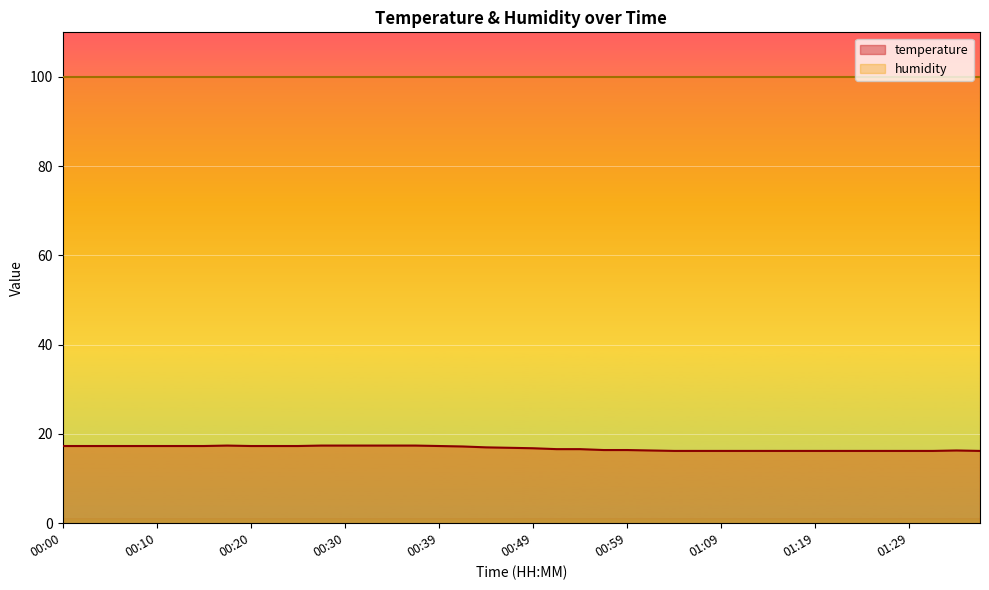

Rank the categories by value from lowest to highest.

01:04, 01:07, 01:09, 01:11, 01:14, 01:17, 01:19, 01:22, 01:24, 01:27, 01:29, 01:32, 01:37, 01:02, 01:34, 00:57, 00:59, 00:52, 00:54, 00:49, 00:47, 00:44, 00:42, 00:00, 00:03, 00:05, 00:07, 00:10, 00:12, 00:15, 00:20, 00:22, 00:25, 00:39, 00:17, 00:27, 00:30, 00:32, 00:34, 00:37